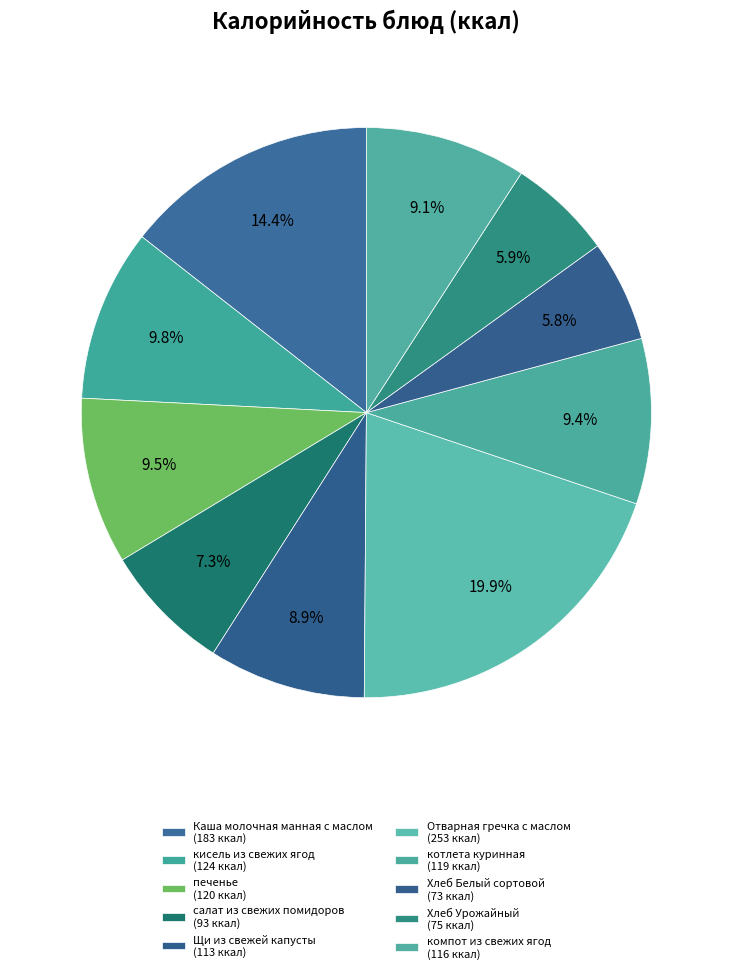

To the nearest percent, what percentage of the pie is Каша молочная манная с маслом?

14%